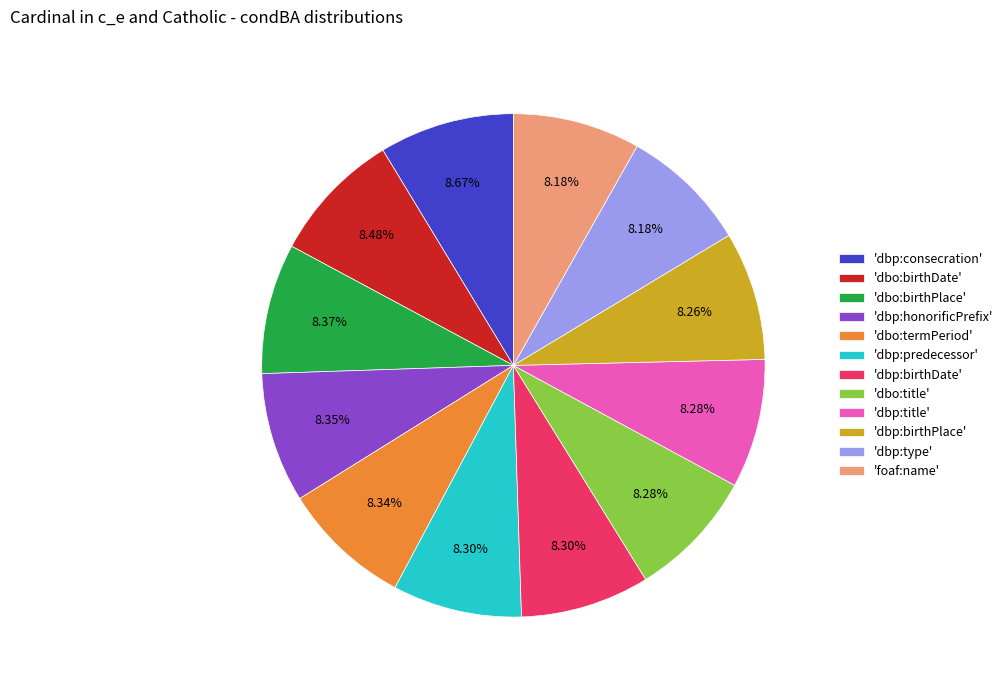

Is the sum of 'dbp:predecessor' and 'dbo:termPeriod' greater than half?

No